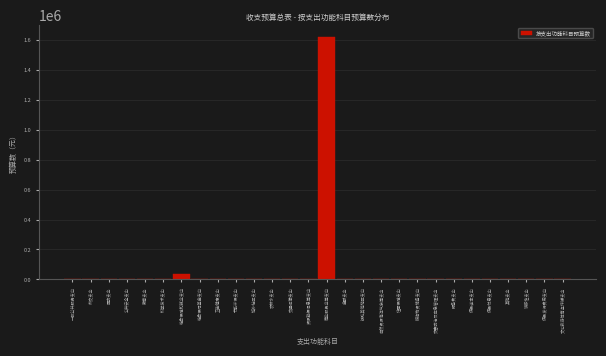

Reading left to right, transcribe all the data shown in this chart.

一般公共服务支出=0	外交支出=0	国防支出=0	公共安全支出=0	教育支出=0	科学技术支出=0	社会保障和就业支出=38040	社会保险基金支出=0	卫生健康支出=0	节能环保支出=0	城乡社区支出=0	农林水支出=0	交通运输支出=0	资源勘探信息等支出=0	商业服务业等支出=1618319	金融支出=0	援助其他地区支出=0	自然资源海洋气象等支出=0	住房保障支出=0	粮油物资储备支出=0	灾害防治及应急管理支出=0	预备费支出=0	债务还本支出=0	债务付息支出=0	其他支出=0	转移性支出=0	债务发行费用支出=0	文化旅游体育与传媒支出=0